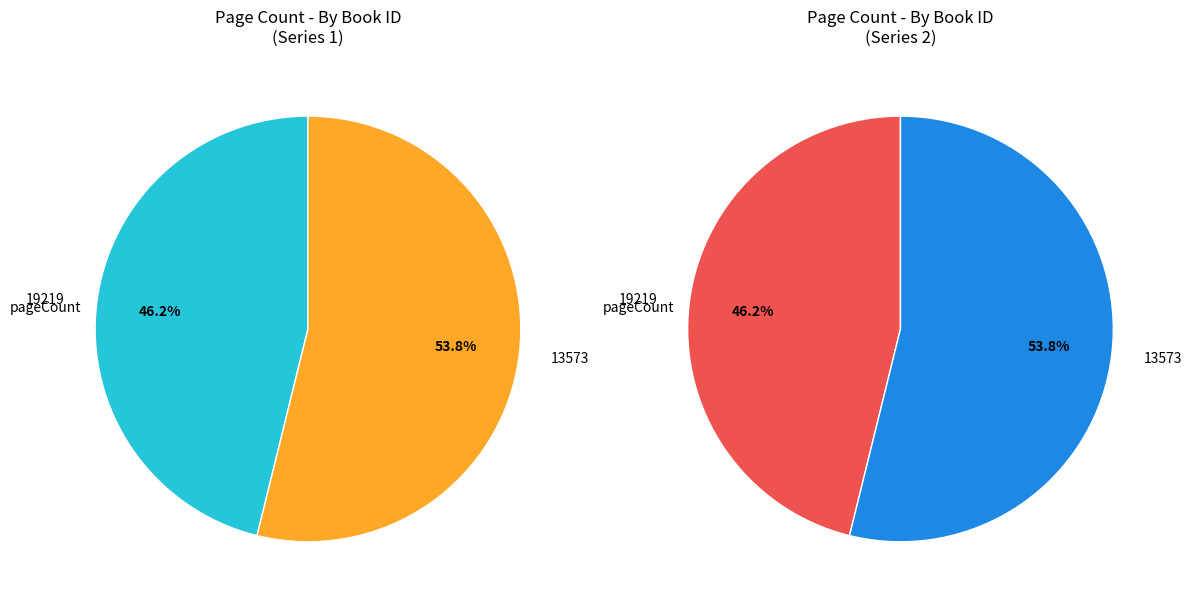

Is it true that 13573 is 48% of the pie?

False